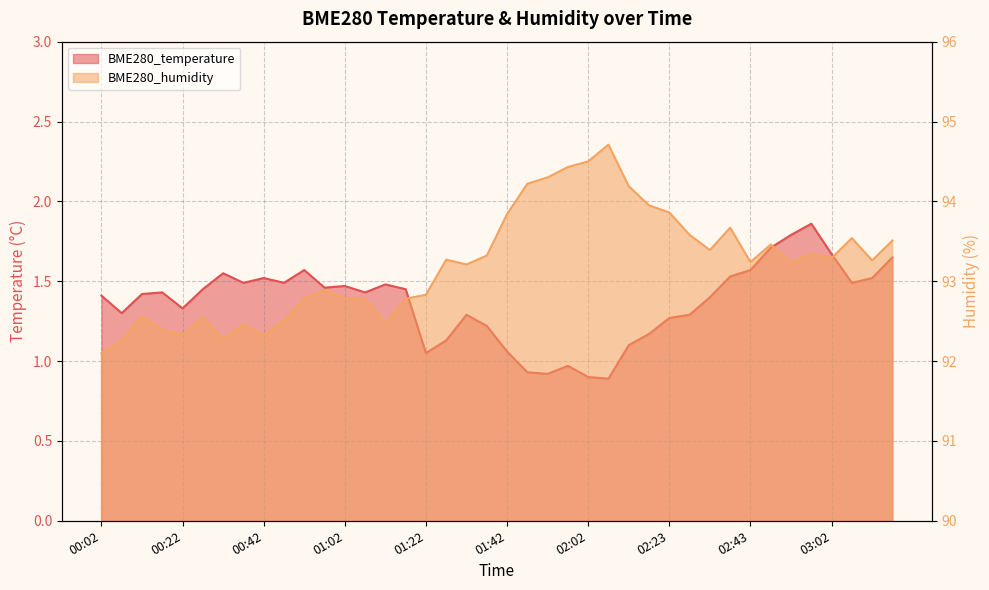

Between 01:52 and 01:57, which series saw the biggest shift?

BME280_humidity